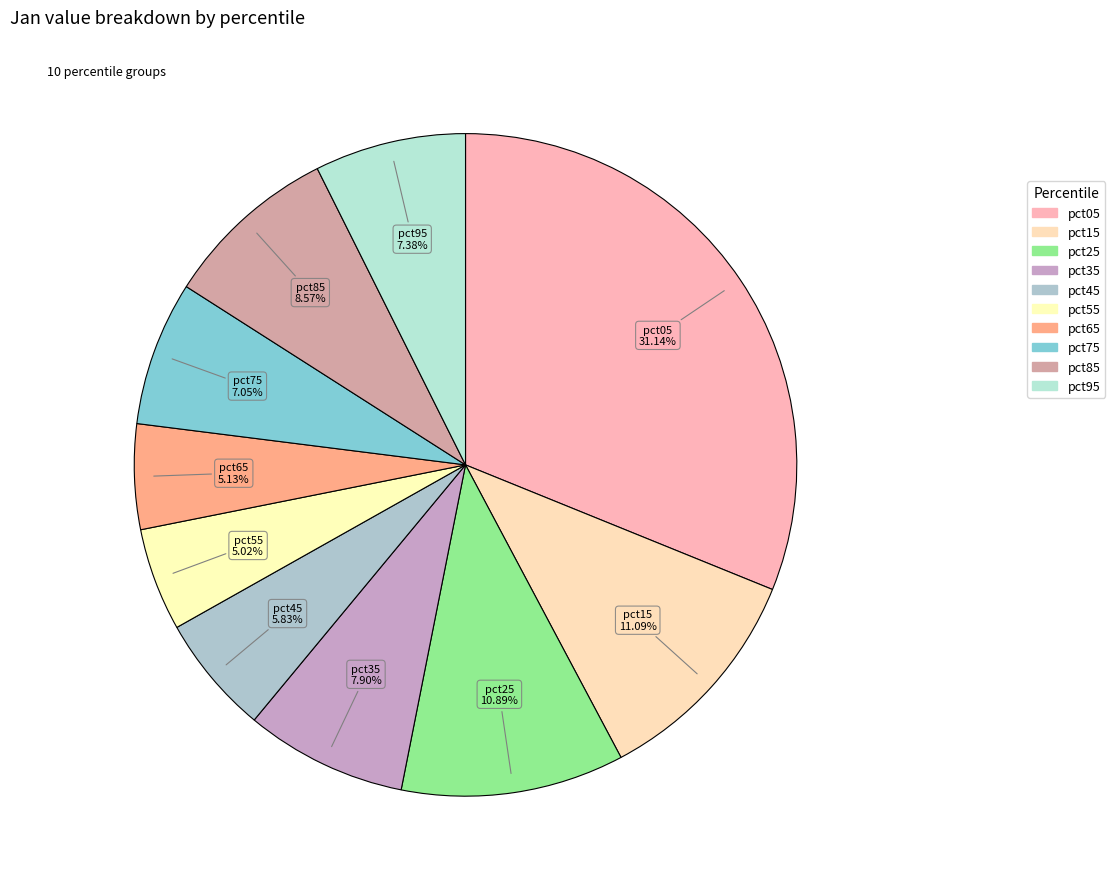

True or false: pct55 accounts for 1% of the total.

False